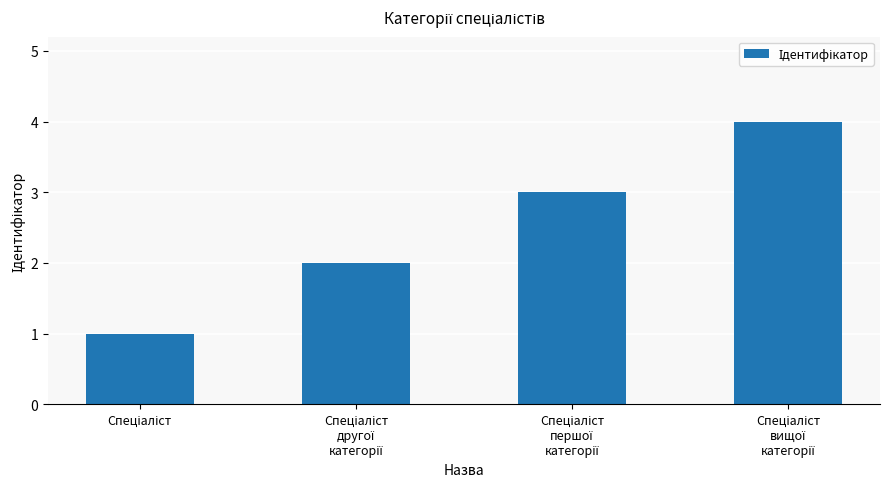

What is the sum of all values?

10